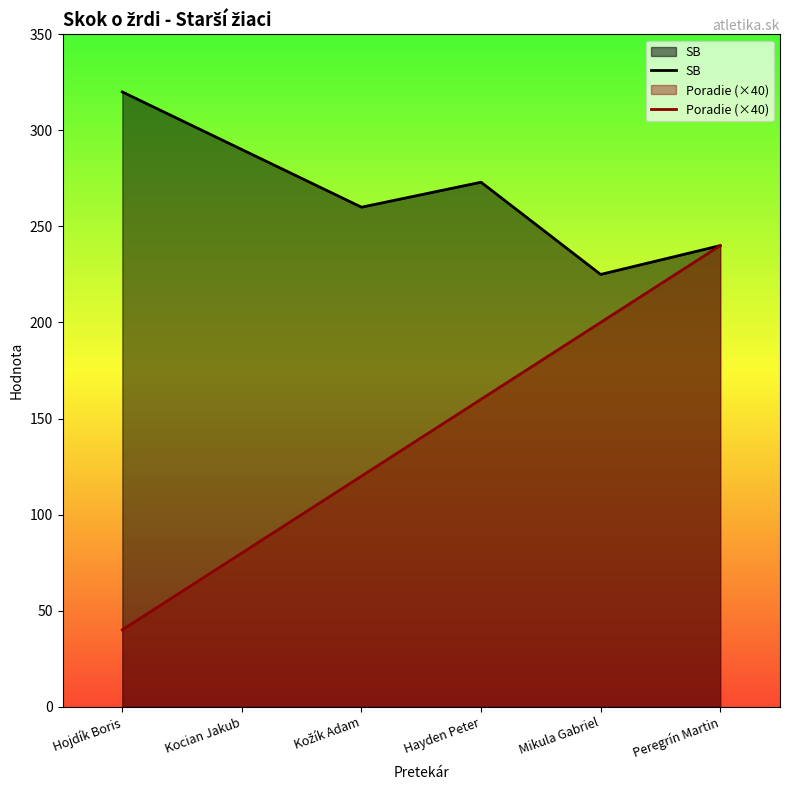

What is the average value of the Poradie (×40) series?

140